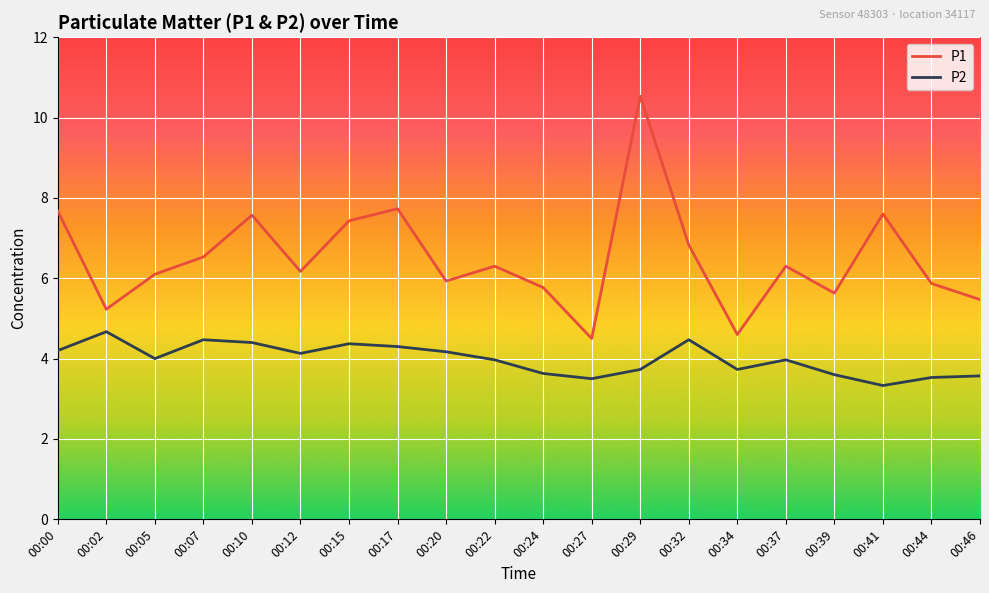

Which series changed the most between 00:12 and 00:46?

P1